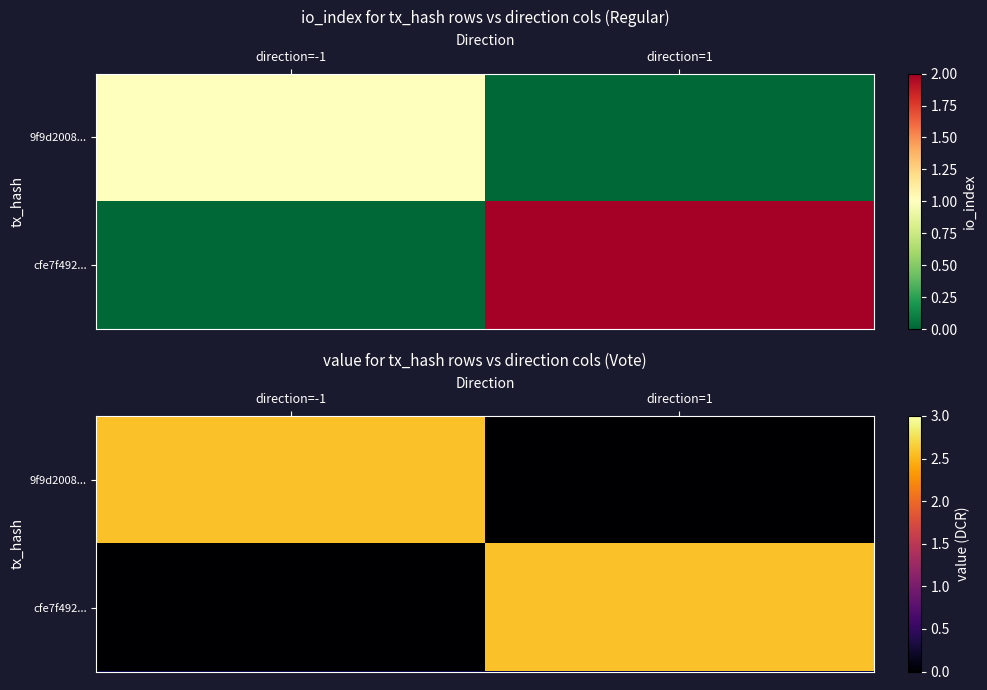

What is the maximum value shown in the chart?

2.6